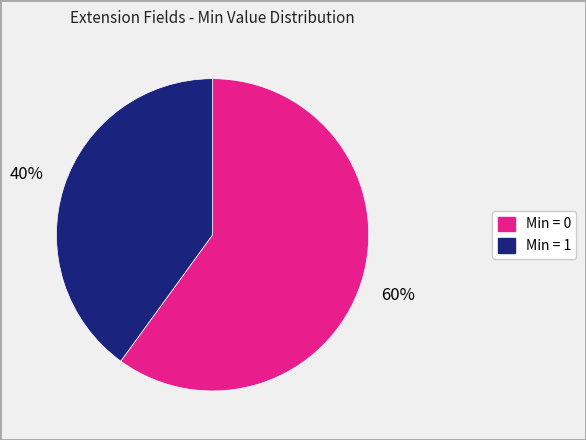

How many slices are in this pie chart?

2